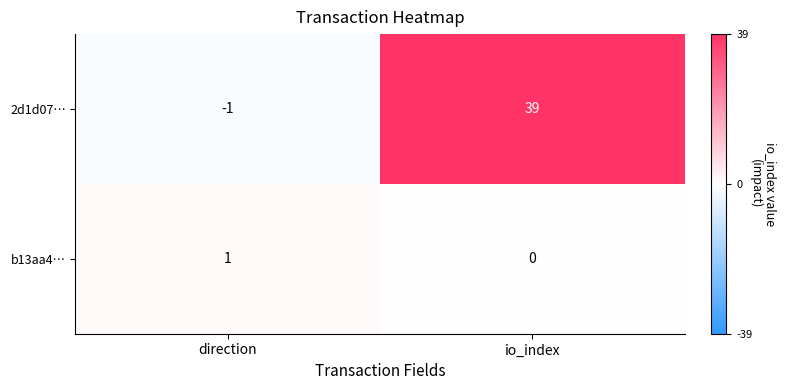

The 2d1d07… series shows 26 at io_index. True or false?

False